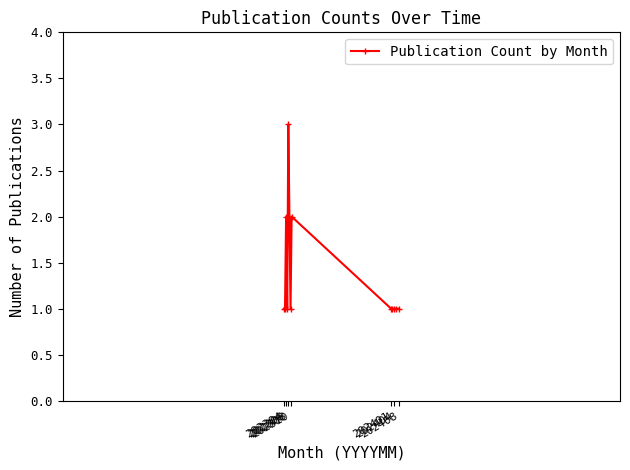

What is the difference between the second highest and second lowest values?

1